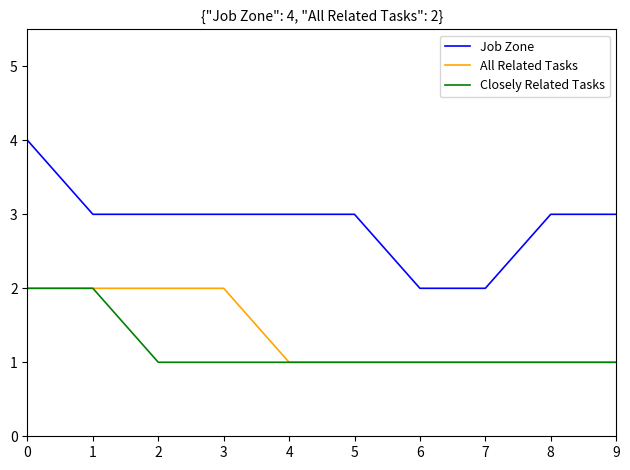

Which series changed the most between 2 and 4?

All Related Tasks